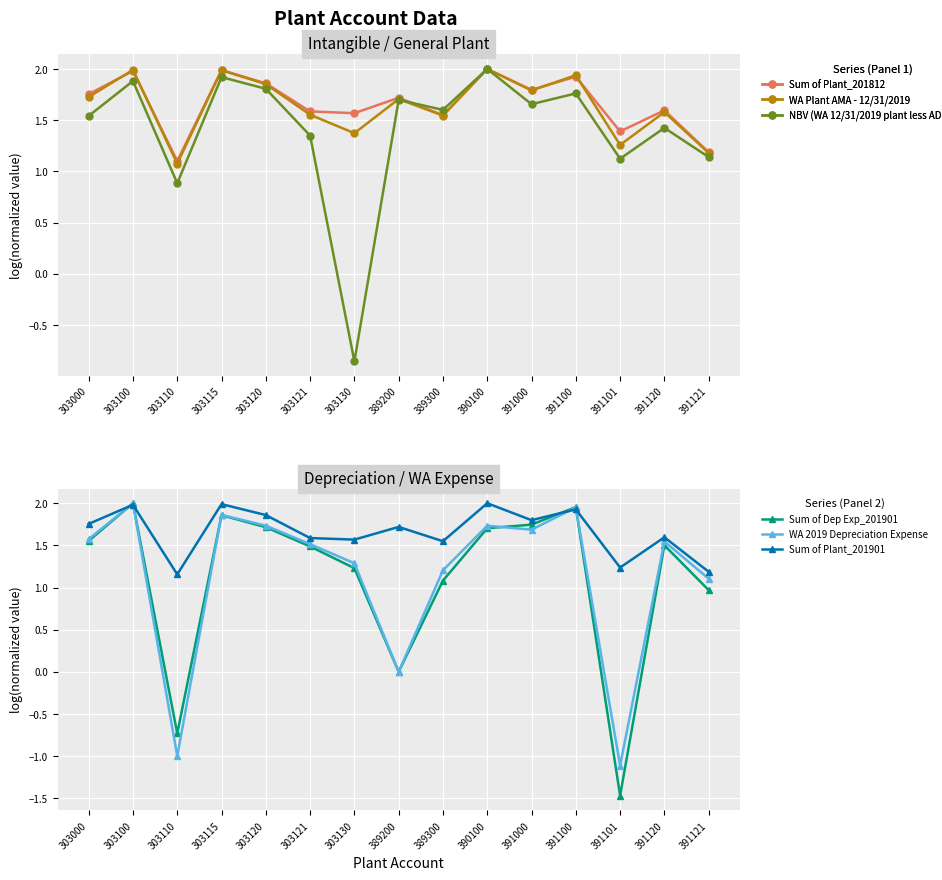

True or false: NBV (WA 12/31/2019 plant less AD minus … and Sum of Plant_201901 intersect in this chart.

True